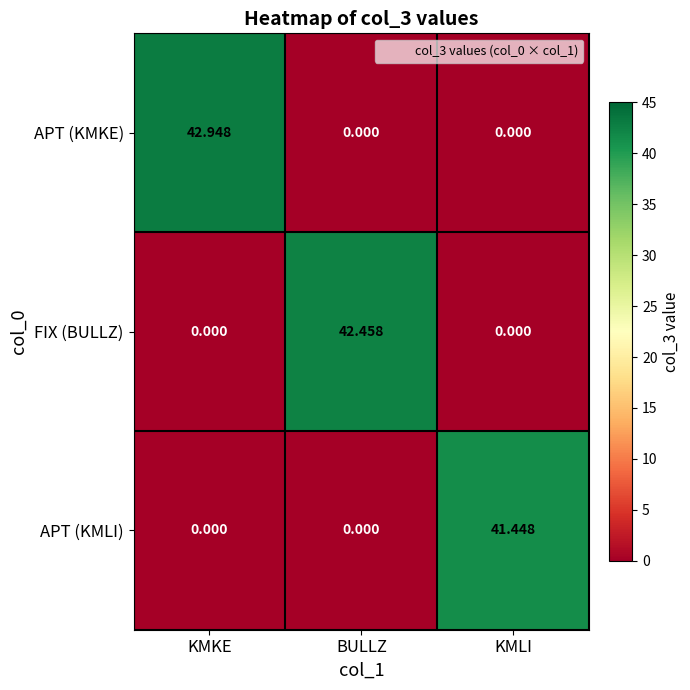

Rank the series by their average value, from lowest to highest.

APT (KMLI), FIX (BULLZ), APT (KMKE)